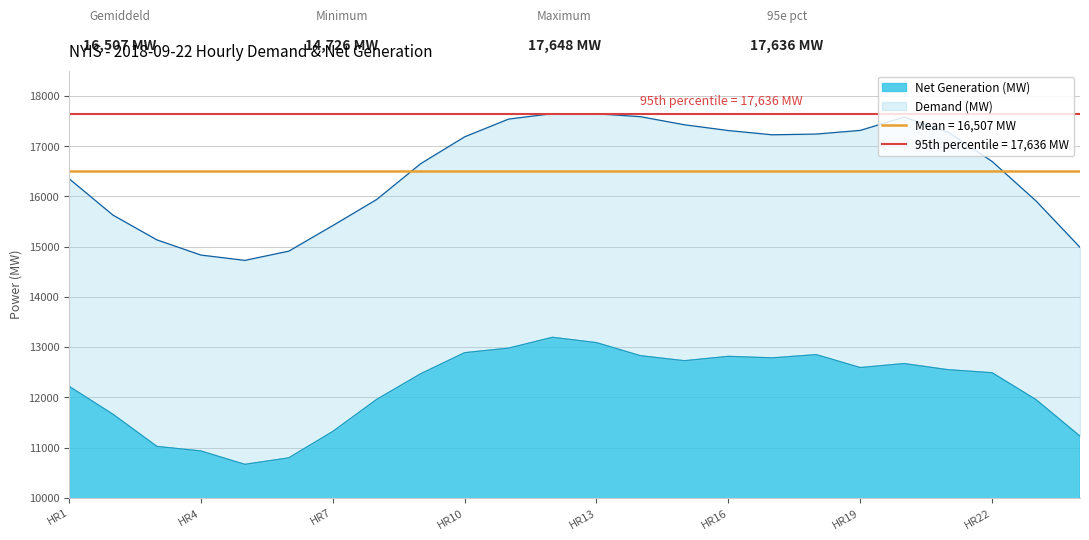

Which series has the largest total across all categories?

Demand (MW)